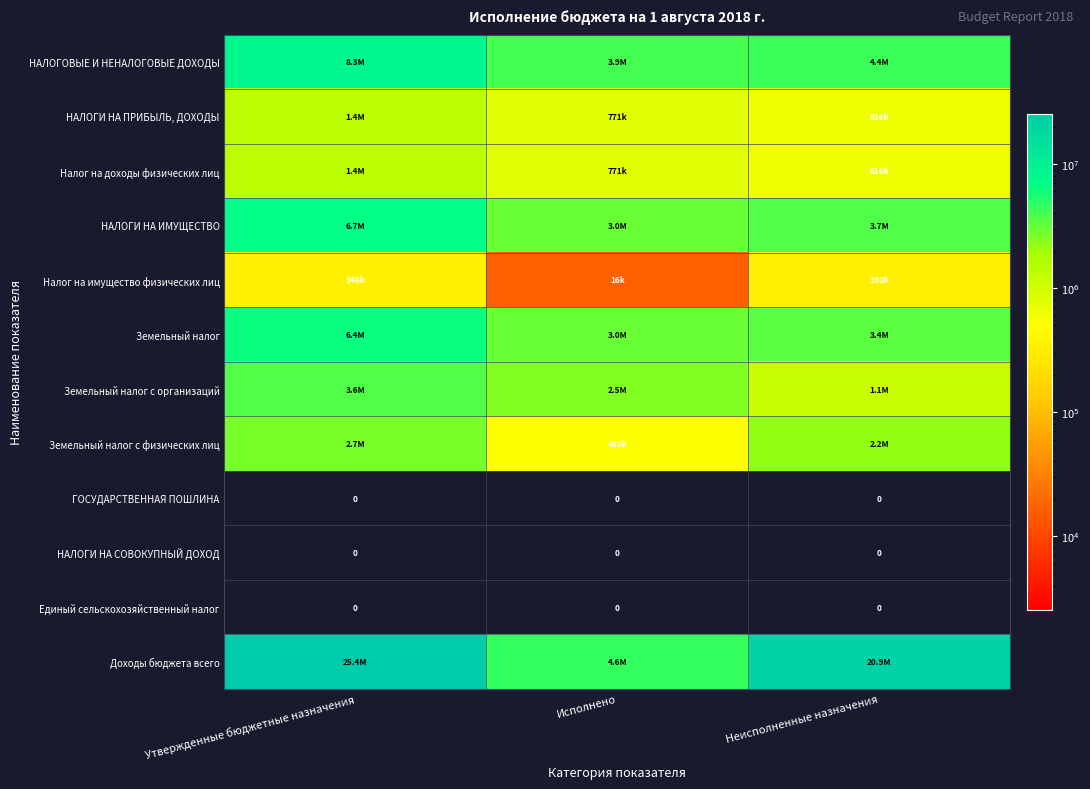

List the labels in order of Налог на доходы физических лиц value, smallest first.

Неисполненные назначения, Исполнено, Утвержденные бюджетные назначения